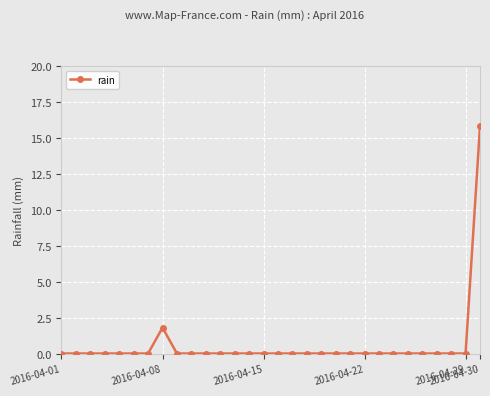

How many lines are shown in the chart?

1